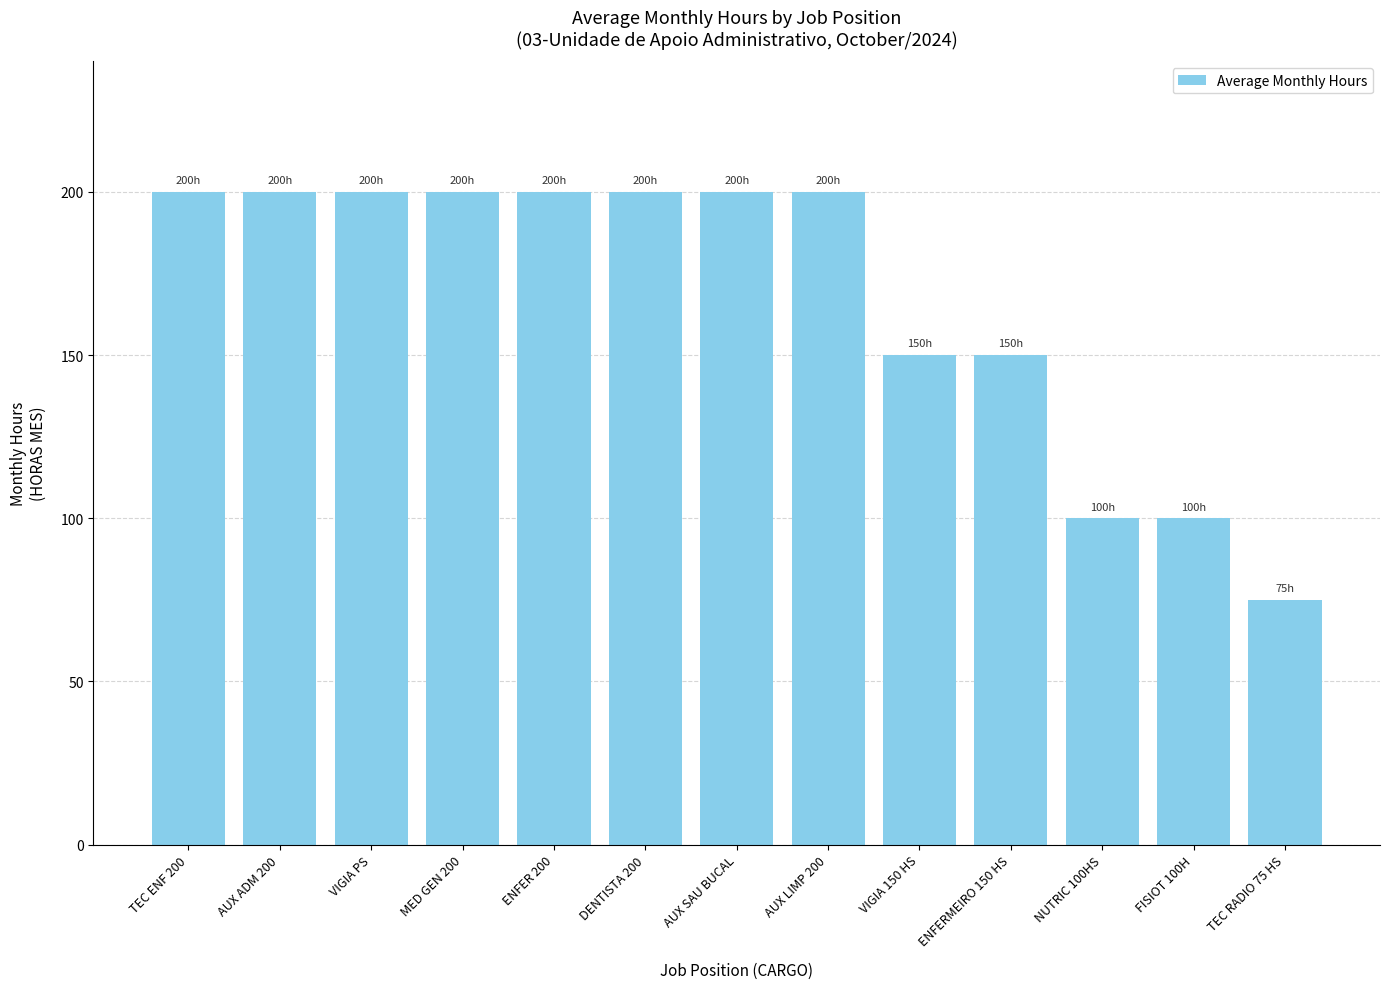

What is the value of the 10th bar from the left?

150